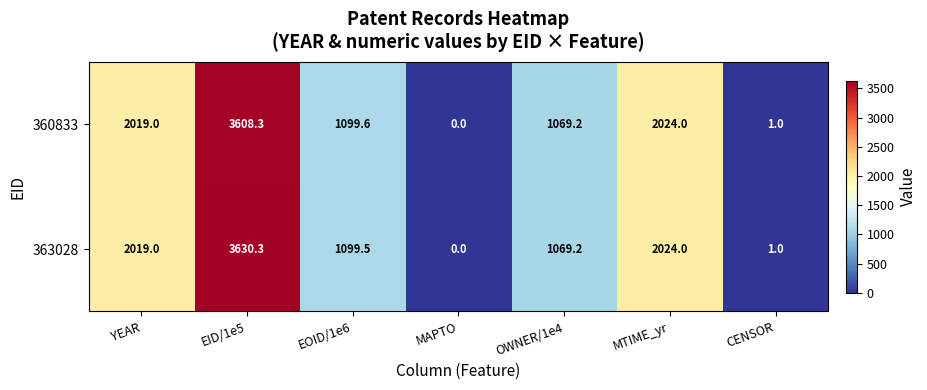

How many positive values does the 360833 series have?

6